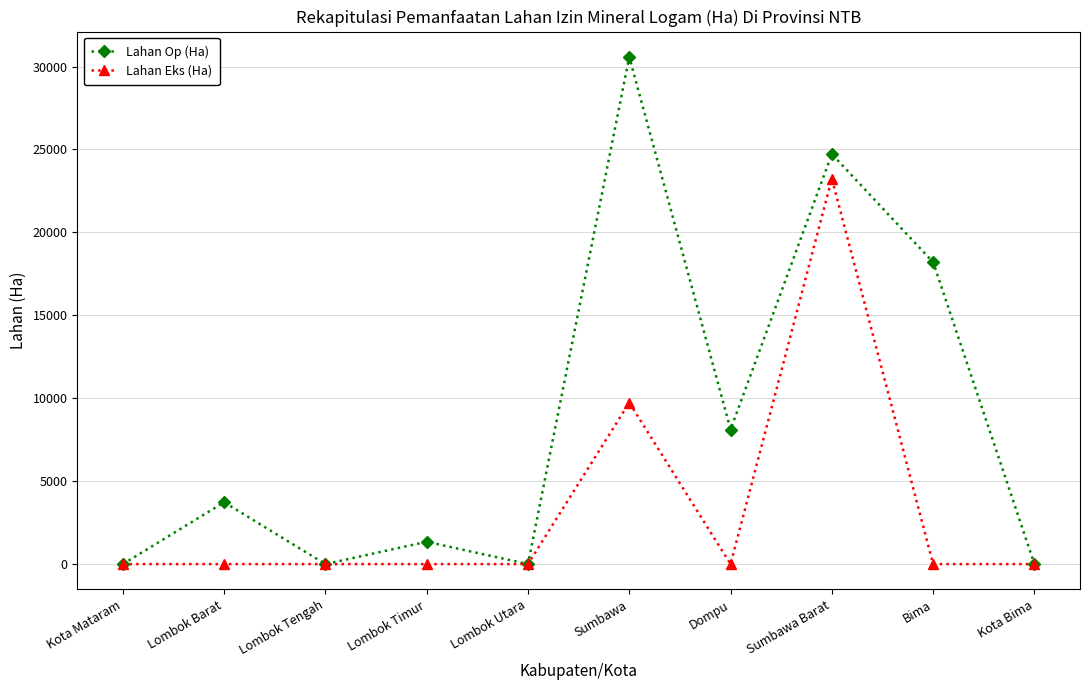

True or false: Lahan Eks (Ha) has more than 0 points higher than both neighbors.

True